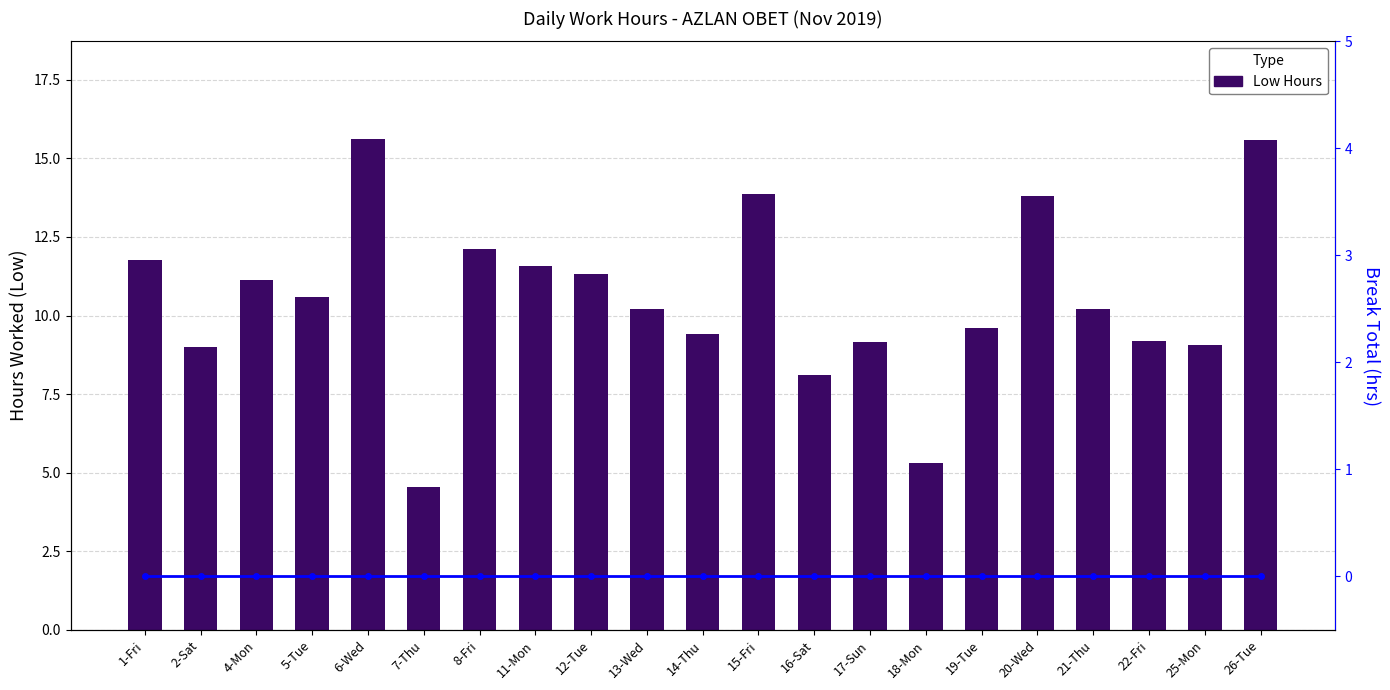

Reading left to right, transcribe all the data shown in this chart.

Low Hours: 11.8	9.0	11.1	10.6	15.6	4.5	12.1	11.6	11.3	10.2	9.4	13.9	8.1	9.2	5.3	9.6	13.8	10.2	9.2	9.1	15.6
Break Total: 0.0	0.0	0.0	0.0	0.0	0.0	0.0	0.0	0.0	0.0	0.0	0.0	0.0	0.0	0.0	0.0	0.0	0.0	0.0	0.0	0.0